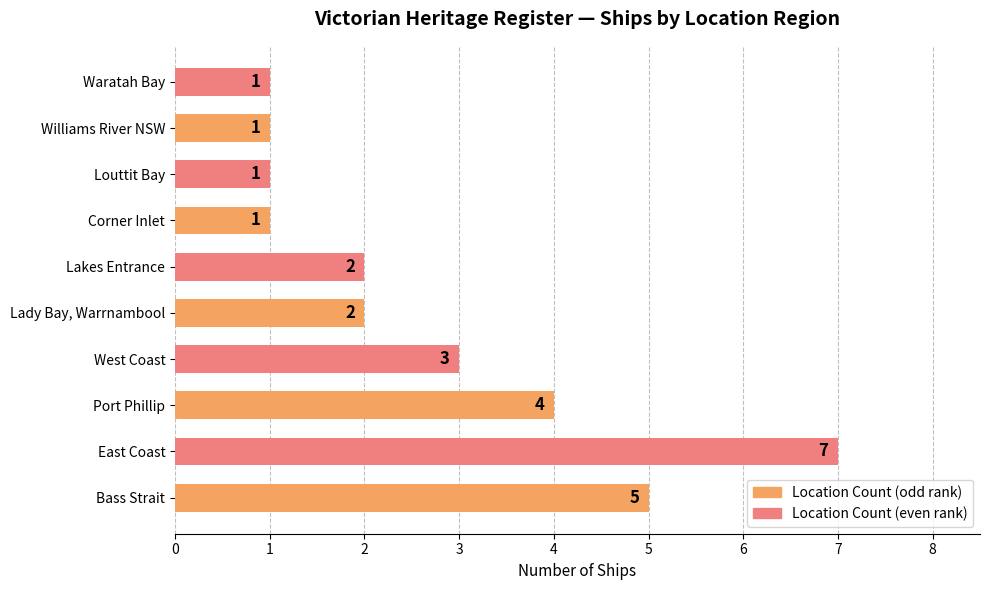

Reading top to bottom, what are all the values shown in this chart?

1	1	1	1	2	2	3	4	7	5